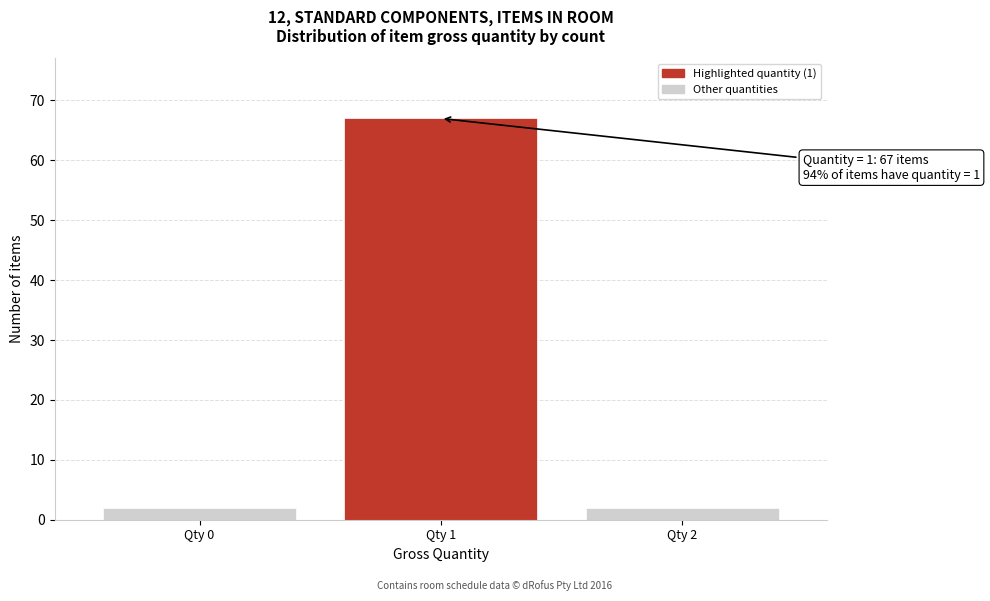

Reading left to right, what are all the values shown in this chart?

2	67	2